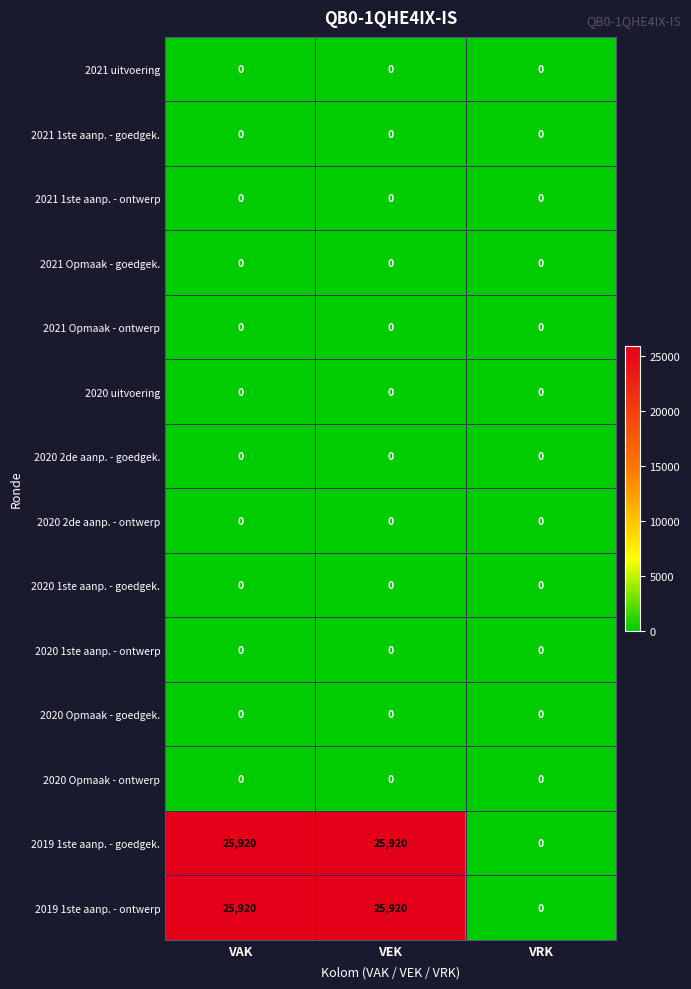

What is the highest value of the 2019 1ste aanp. - goedgek. series?

25920